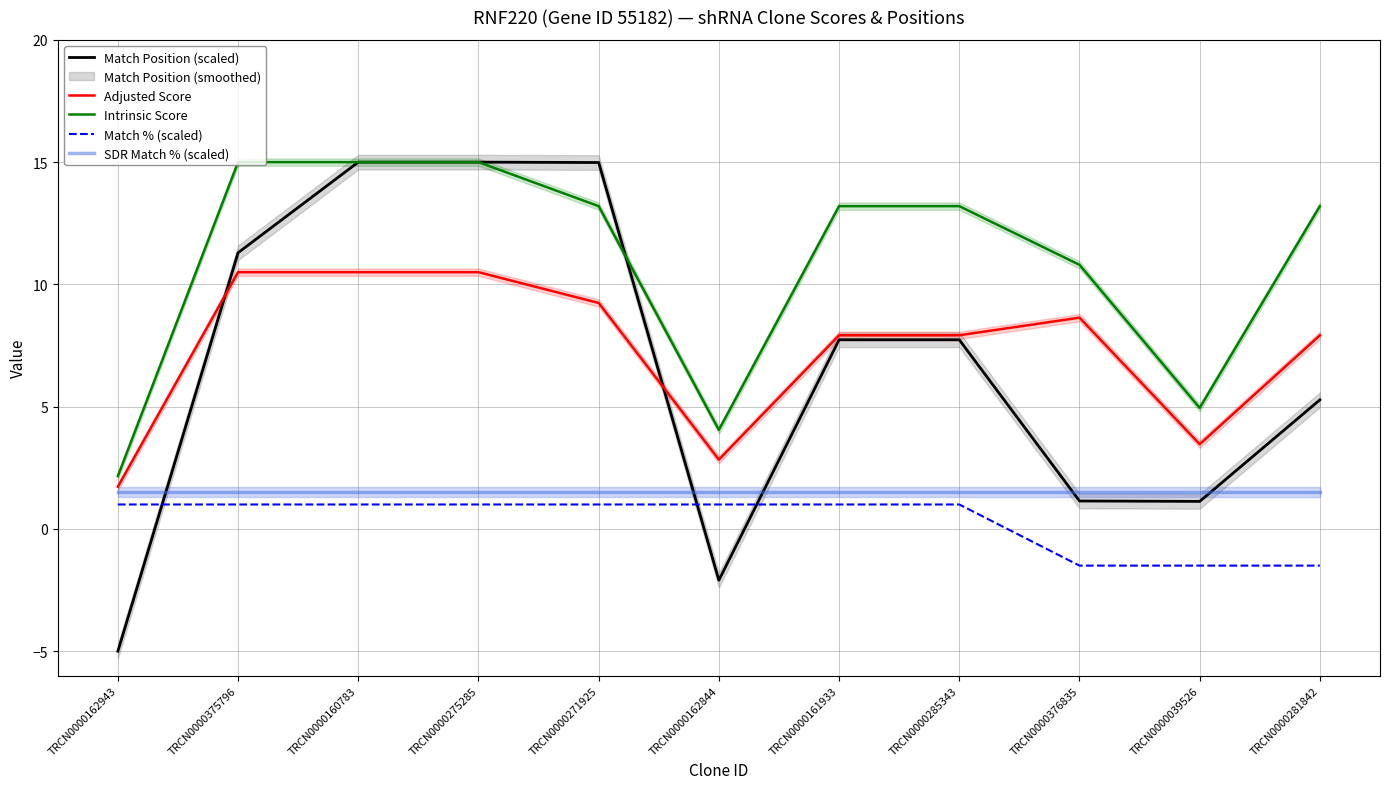

The value of SDR Match % (scaled) at TRCN0000285343 is 0.4. True or false?

False